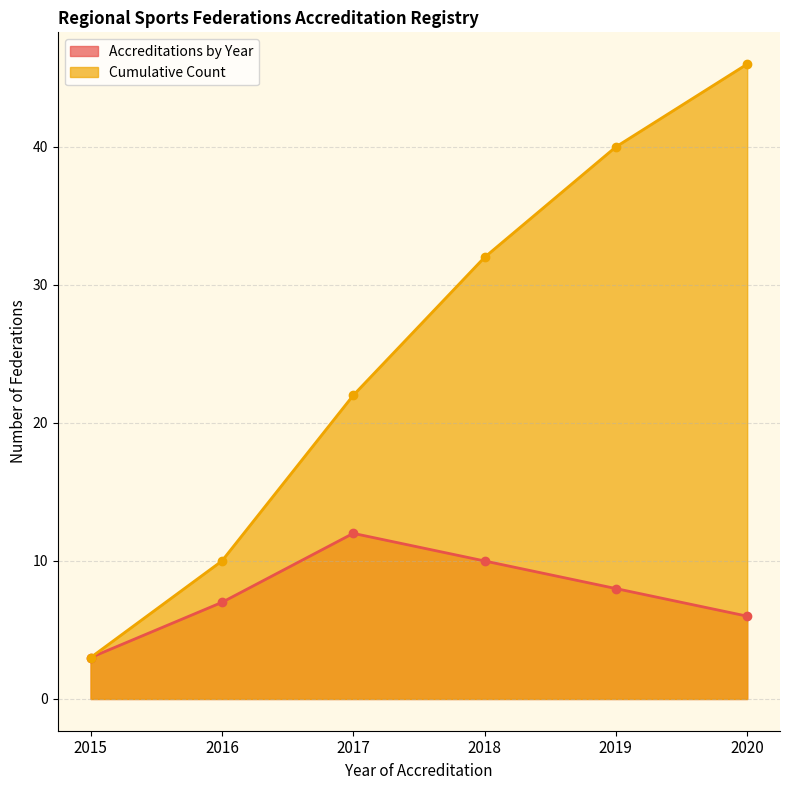

Count the Cumulative Count values in the range 10 to 40.

4